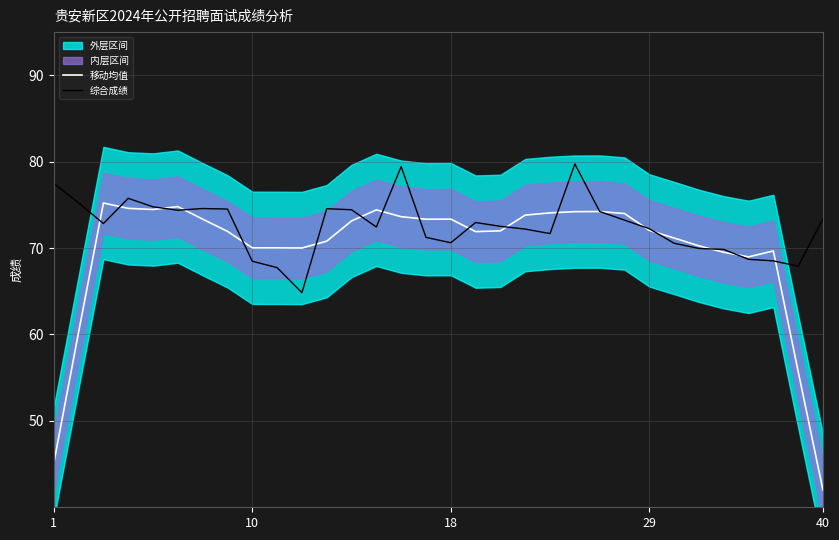

At how many categories does at least one series exceed 76?

3